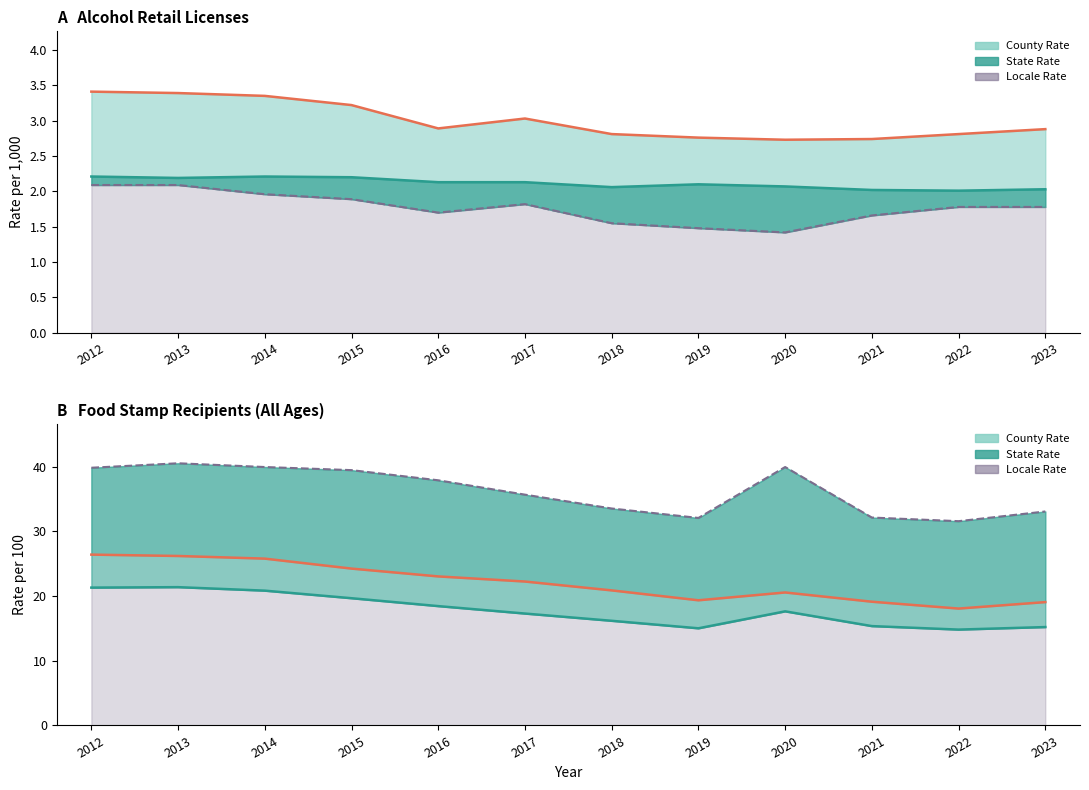

The county_rate line series shows 4.6 at 2019. True or false?

False